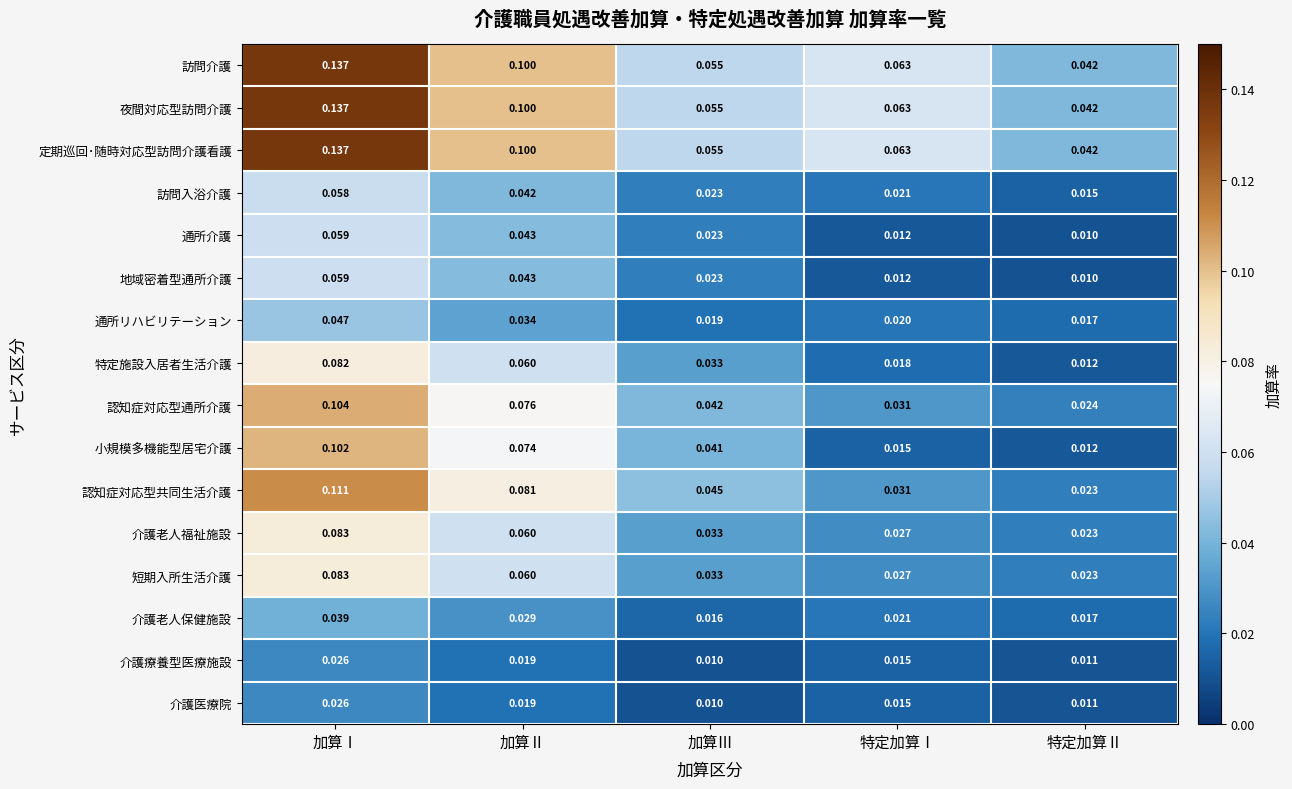

At which label does 夜間対応型訪問介護 reach its minimum?

特定加算Ⅱ